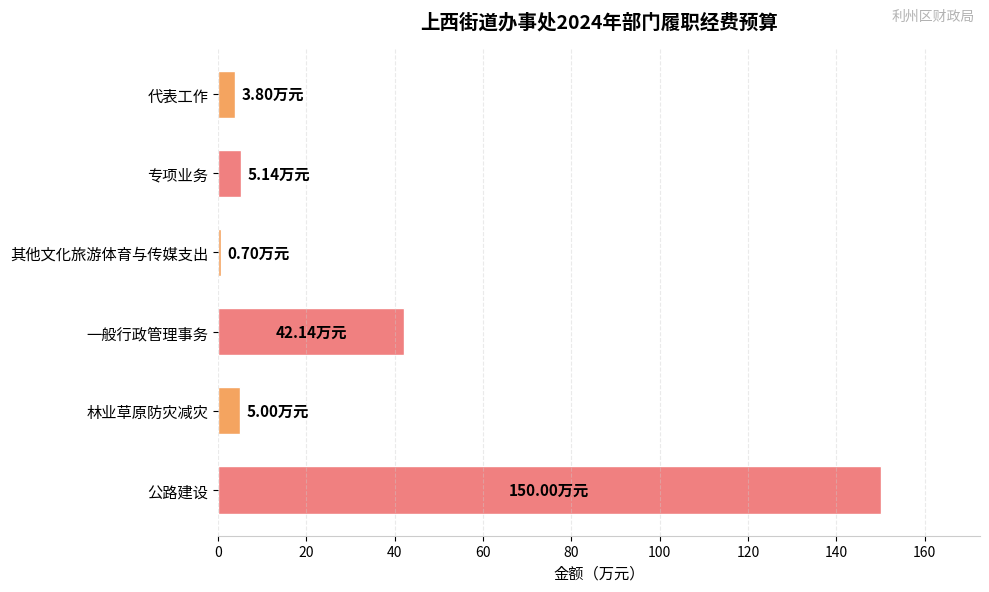

What is the label of the 3rd bar from the top?

其他文化旅游体育与传媒支出